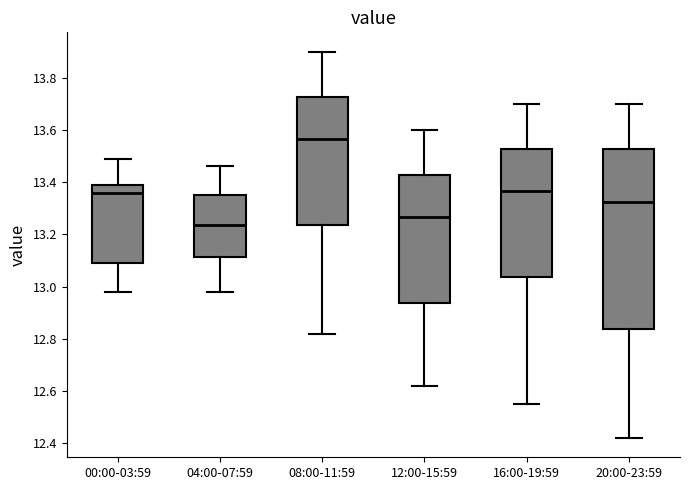

Where does the lower whisker of the box for 12:00-15:59 end on the y-axis? The values are not printed on the chart, so give them approximately, as read against the axis.

12.62